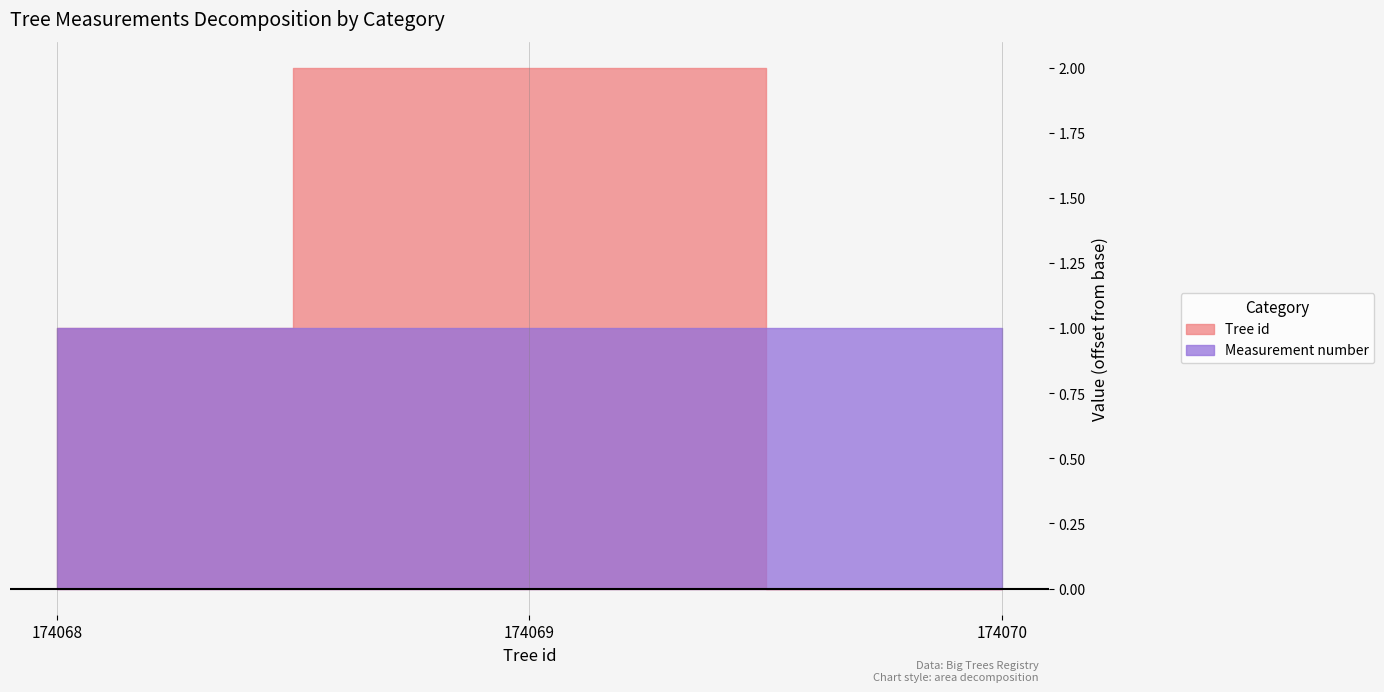

What is the average value of the Measurement number series?

1